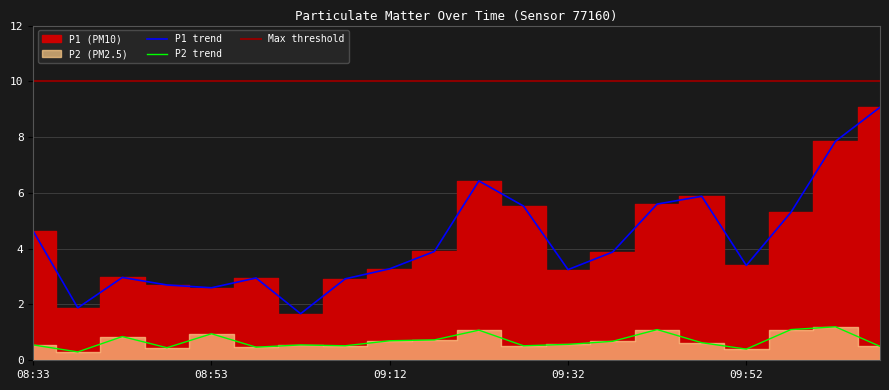

What is the difference between the P2 values at 10:02 and 08:43?

0.3